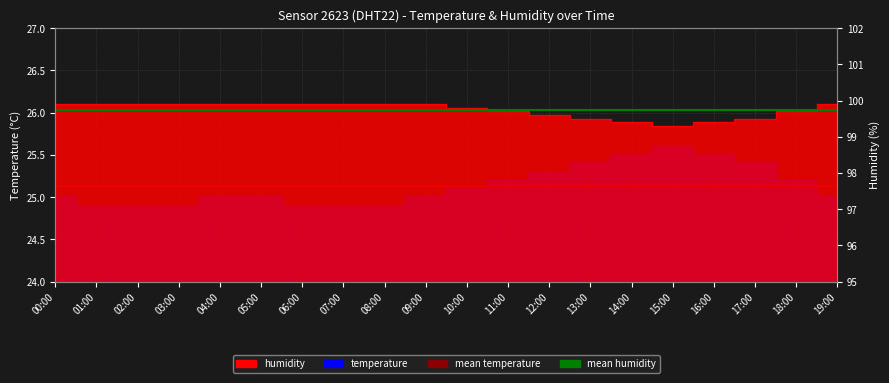

Is the value of mean humidity at 00:00 greater than the value of mean temperature at 01:00?

Yes